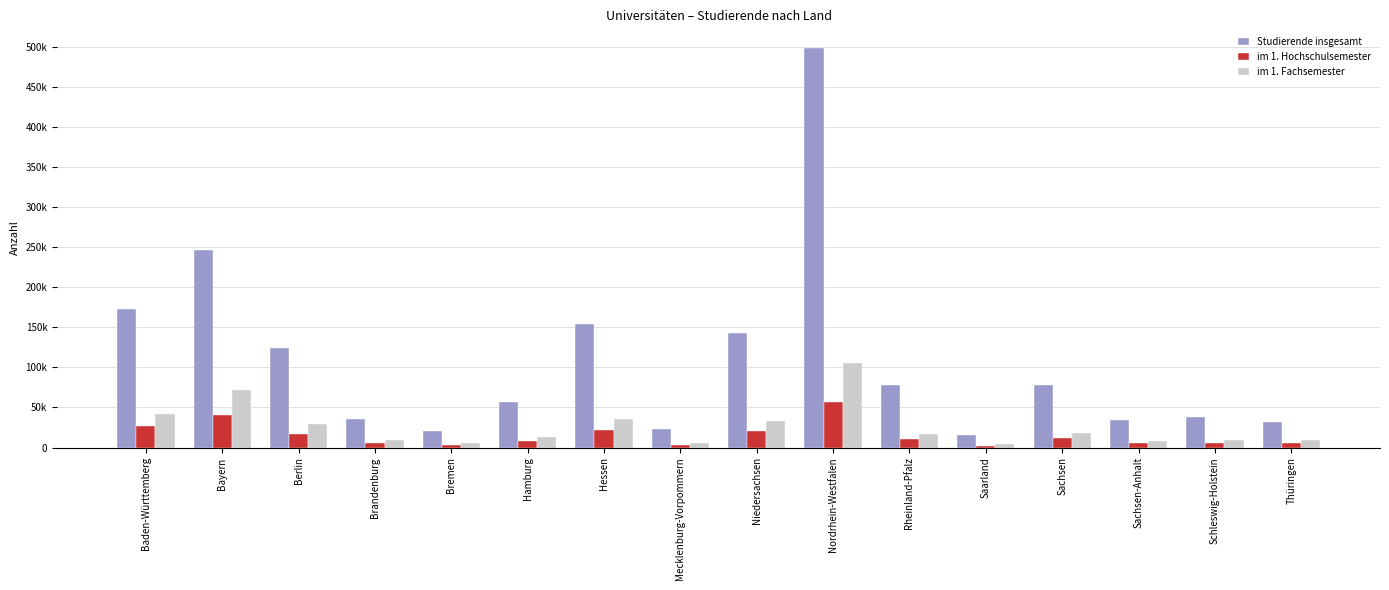

What are all the series names shown in the legend?

Studierende insgesamt, im 1. Hochschulsemester, im 1. Fachsemester